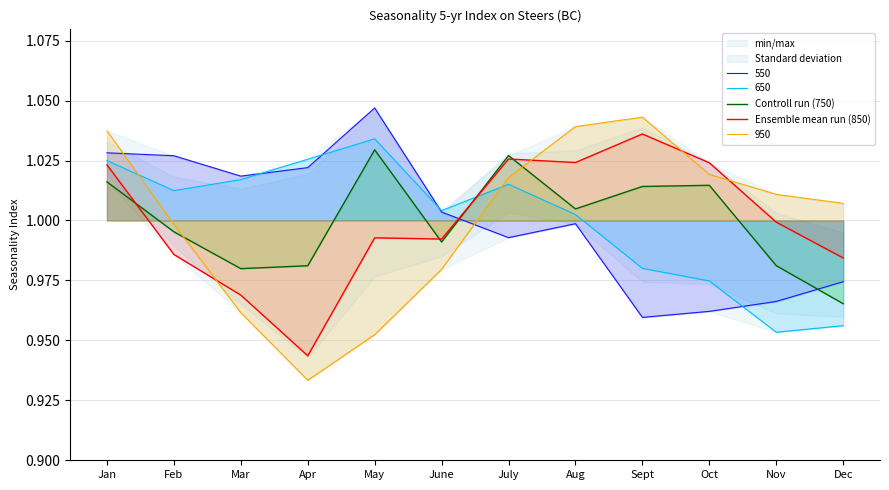

True or false: Ensemble mean run (850) has more than 0 interior local peaks.

True